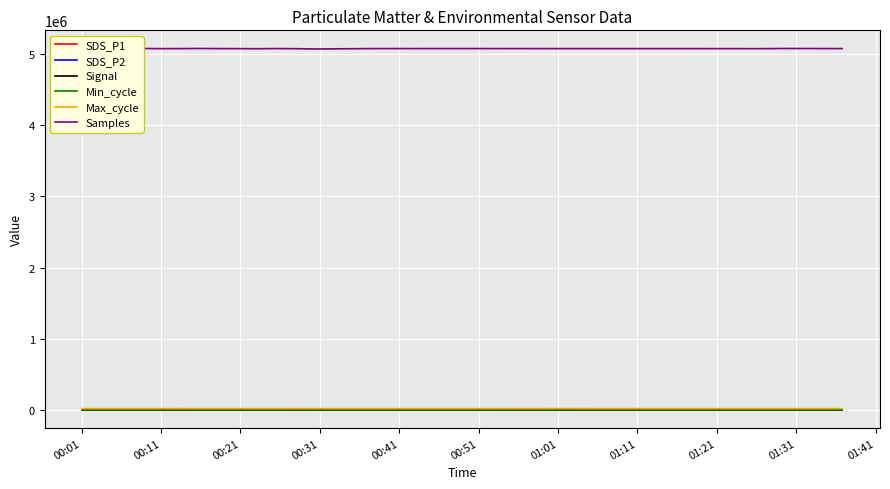

List the series in order of their peak value, lowest first.

Signal, Min_cycle, SDS_P2, SDS_P1, Max_cycle, Samples